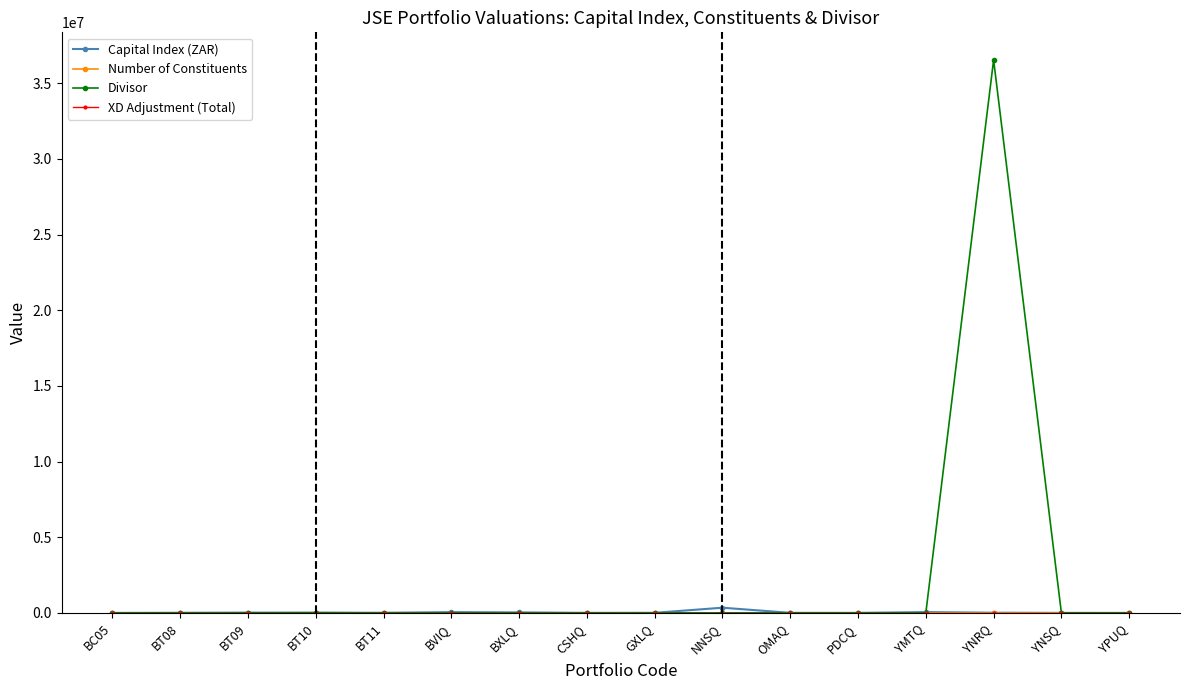

Count the number of data series in this chart.

4